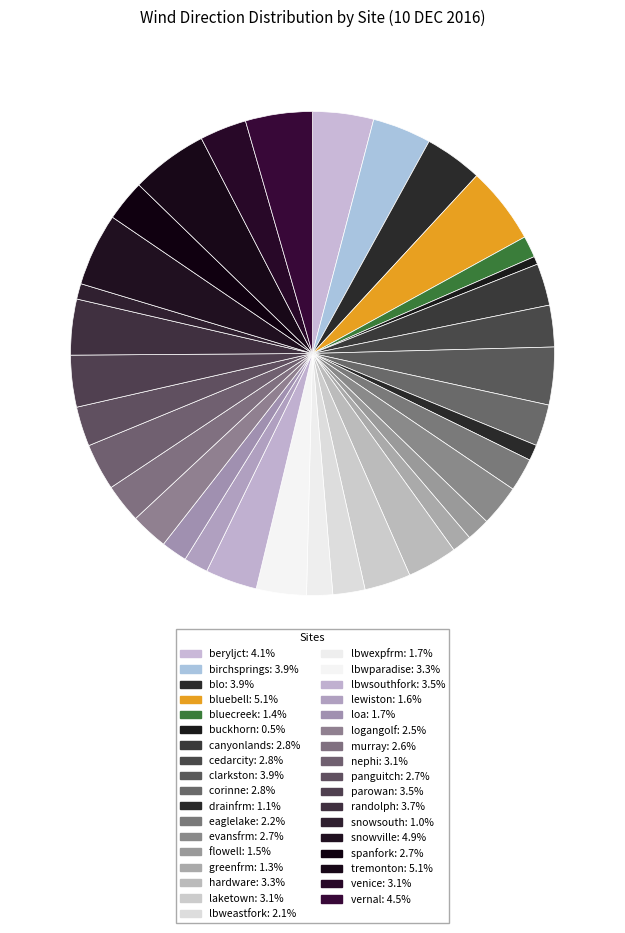

How many slices are in this pie chart?

35